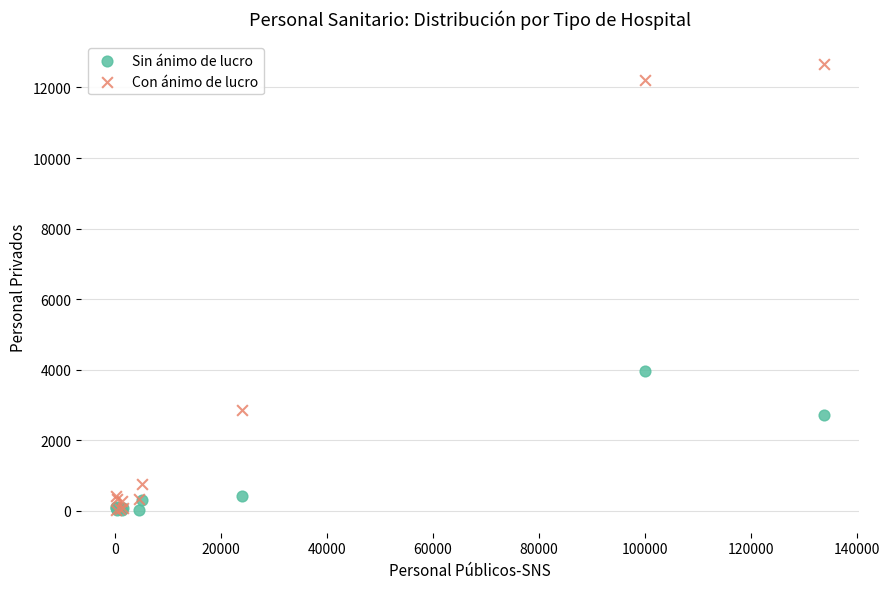

Which series reaches the maximum Y coordinate?

Con ánimo de lucro